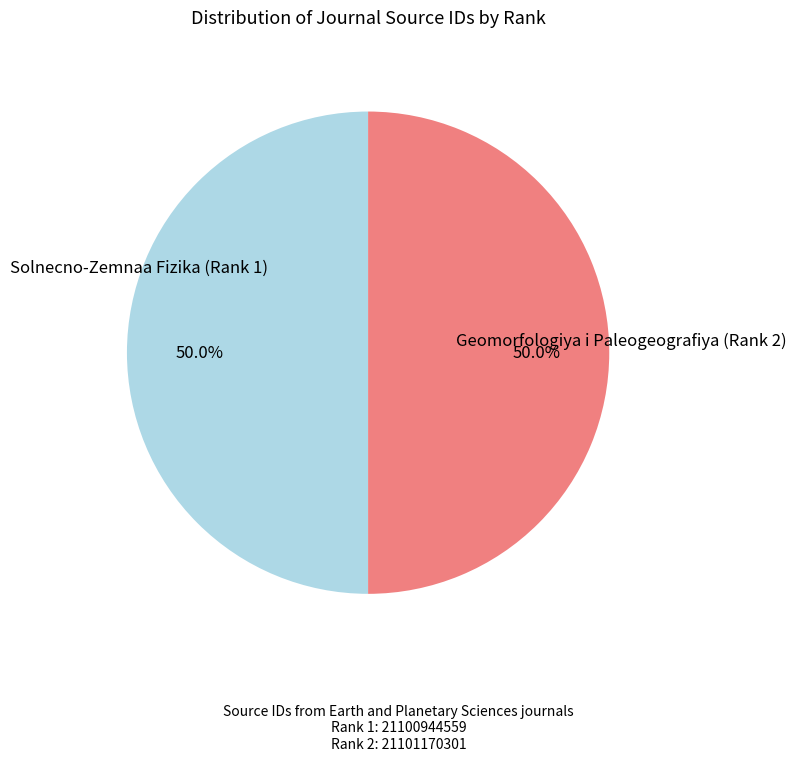

What is the ratio of the value at Solnecno-Zemnaa Fizika (Rank 1) to the value at Geomorfologiya i Paleogeografiya (Rank 2)?

1.0